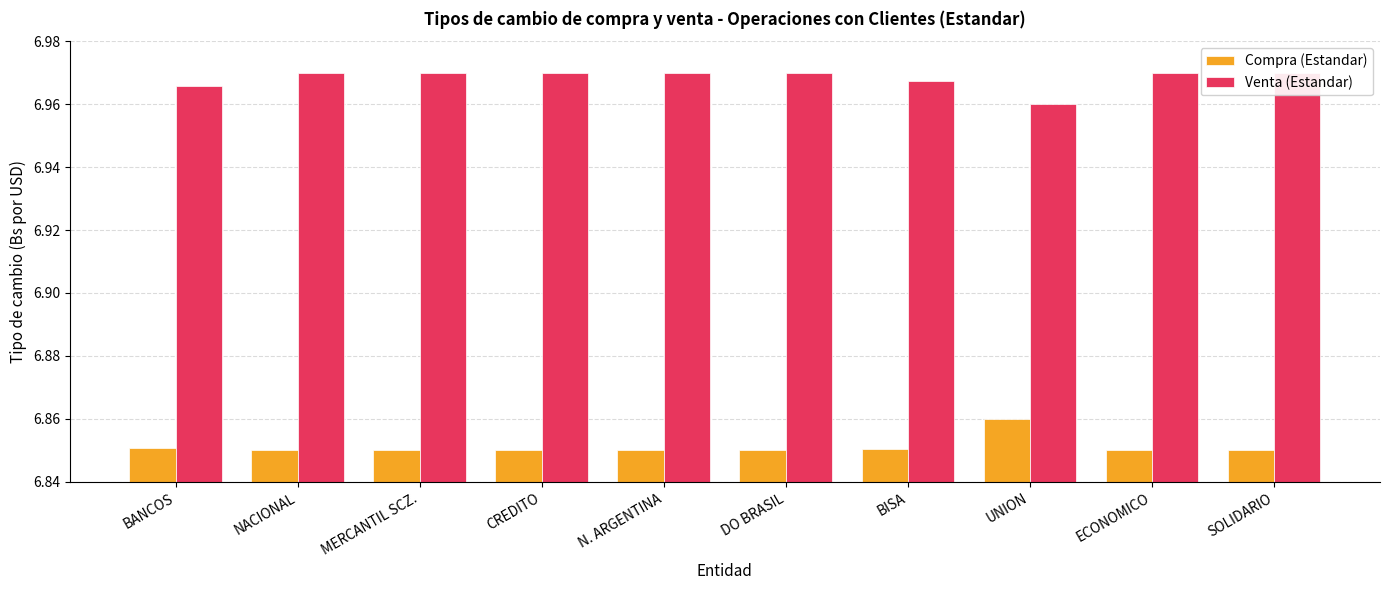

What is the sum of all Compra (Estandar) values?

68.5